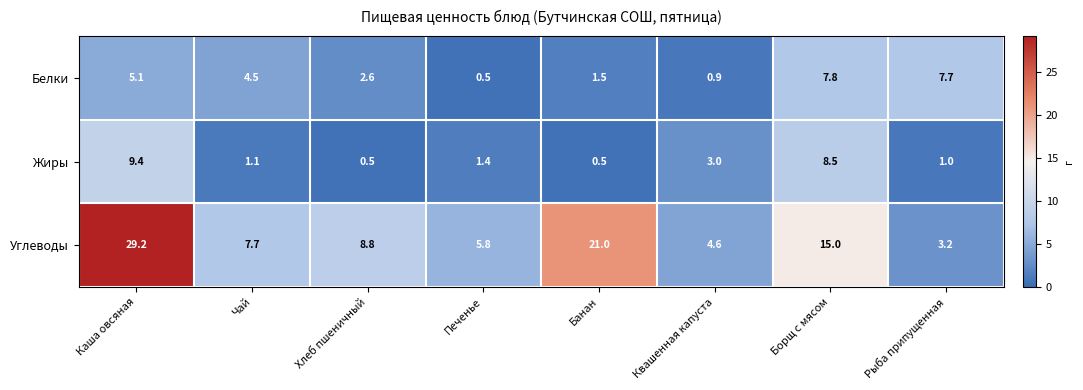

How many data points in Жиры are less than 1?

2